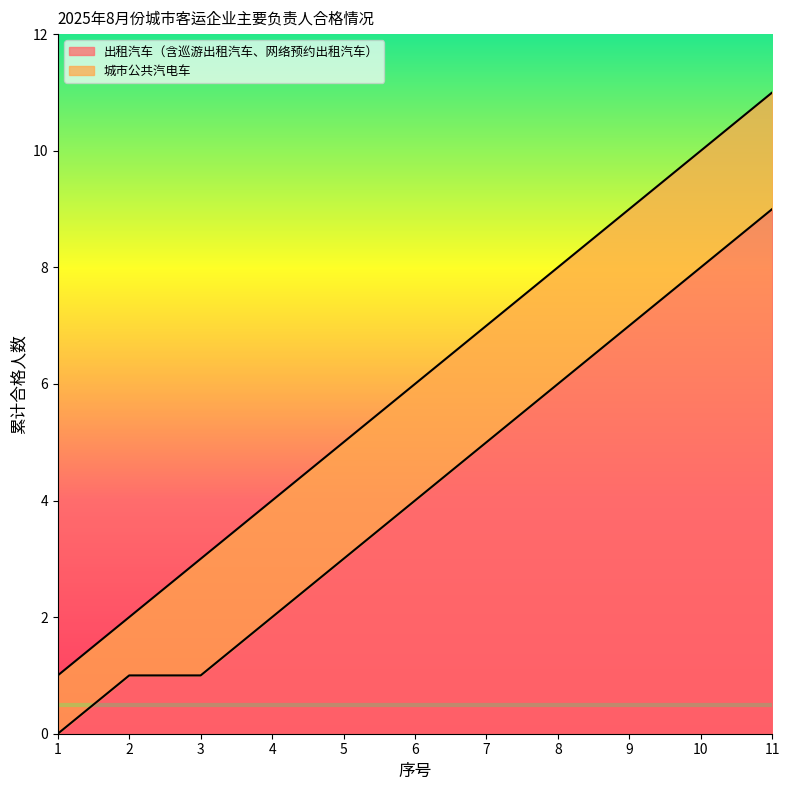

List the series in order of their overall mean, highest first.

出租汽车, 城市公共汽电车